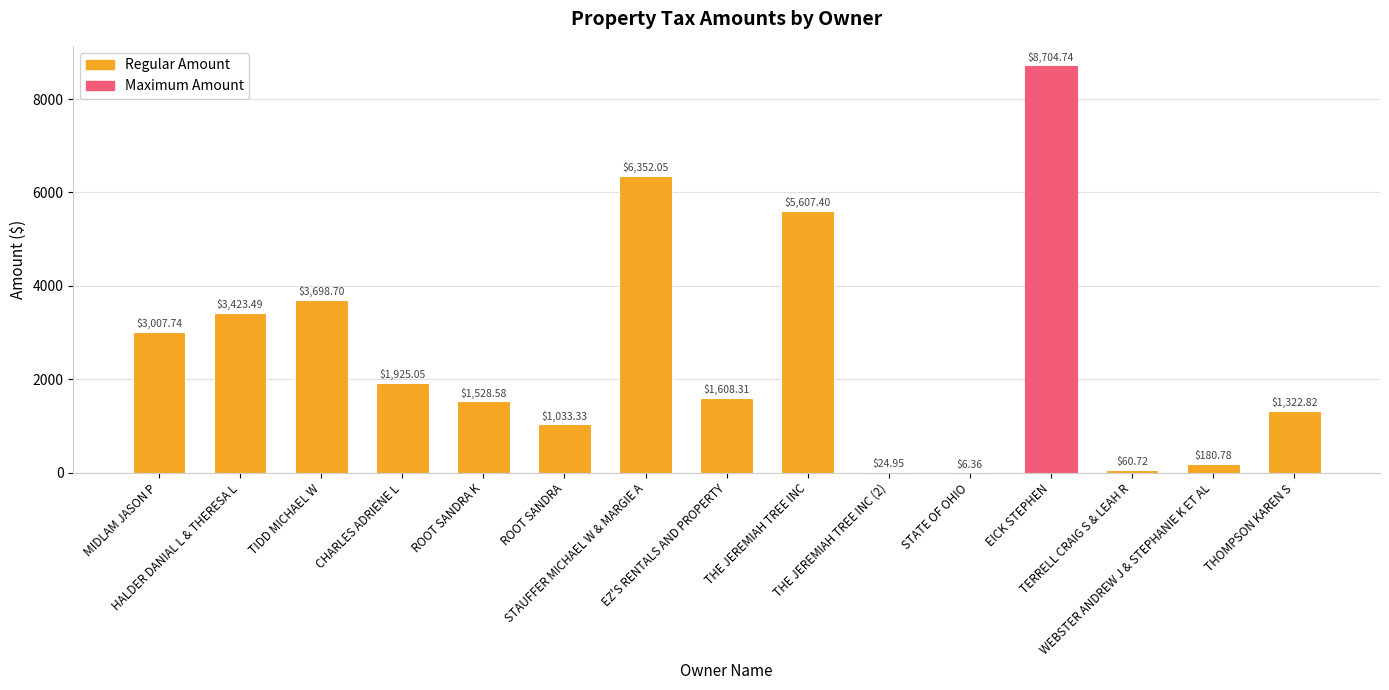

Count the number of values greater than 1608.

8